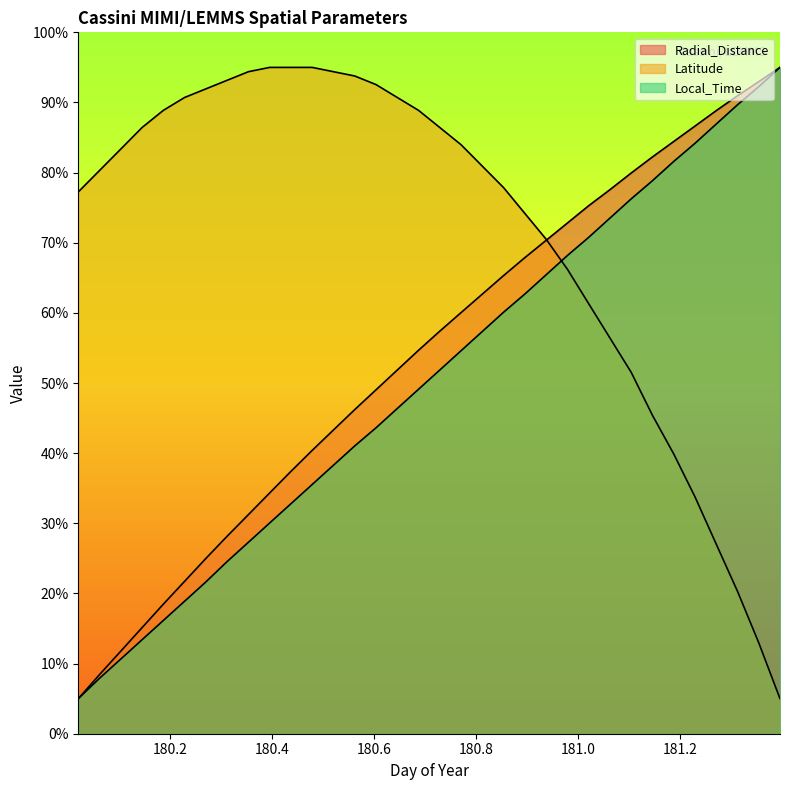

The Local_Time series shows 68.2 at 180.9792. True or false?

True